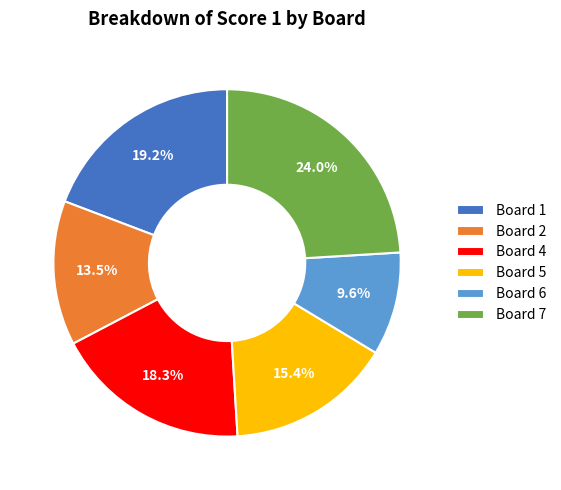

What is the smallest slice in the pie chart?

Board 6